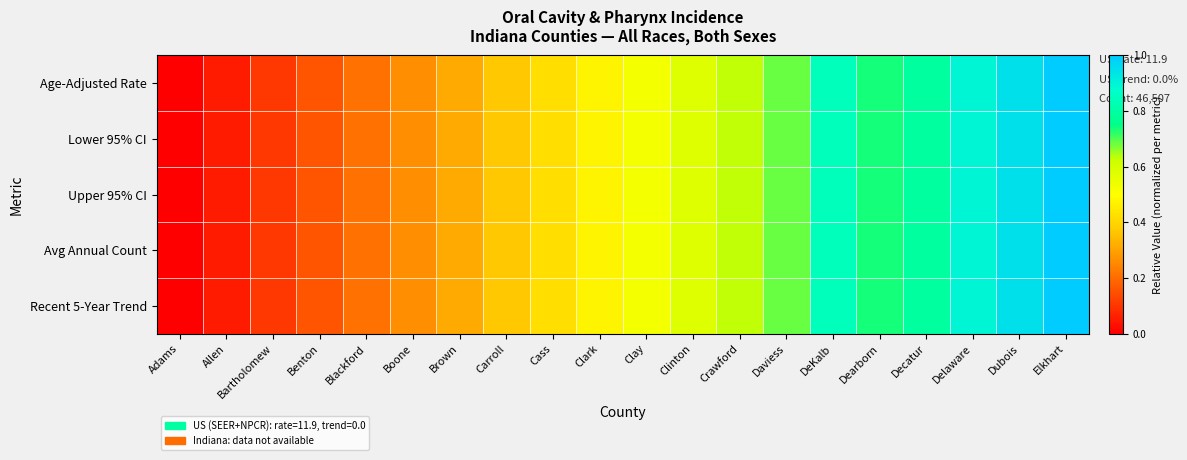

List the series in order of their peak value, highest first.

Age-Adjusted Rate, Lower 95% CI, Upper 95% CI, Avg Annual Count, Recent 5-Year Trend